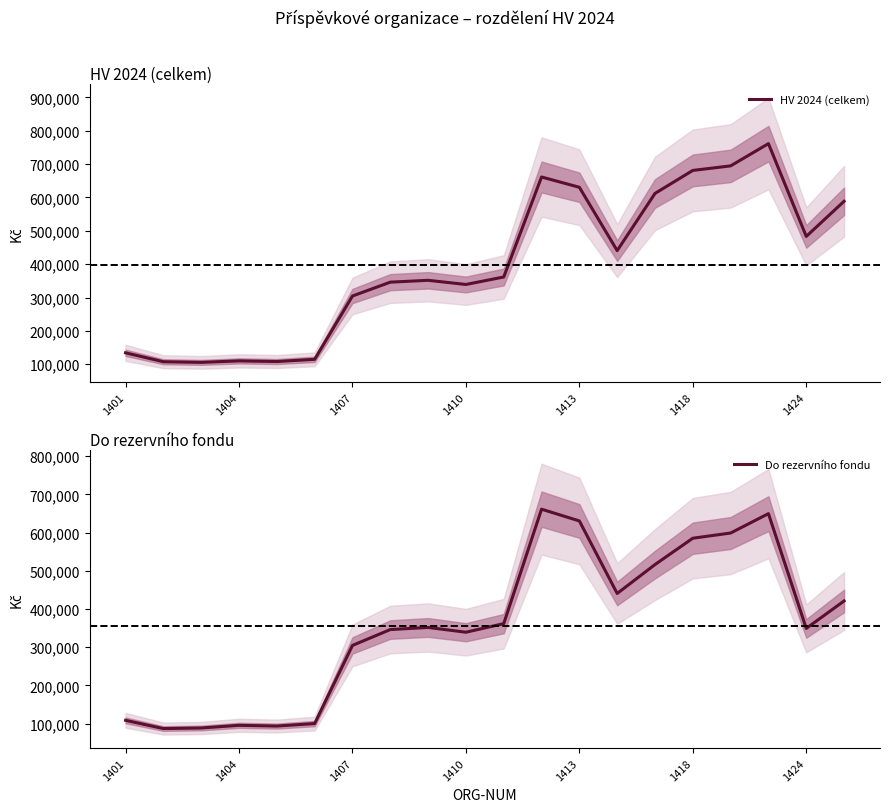

What are all the series names shown in the legend?

HV 2024 (celkem), Do rezervního fondu